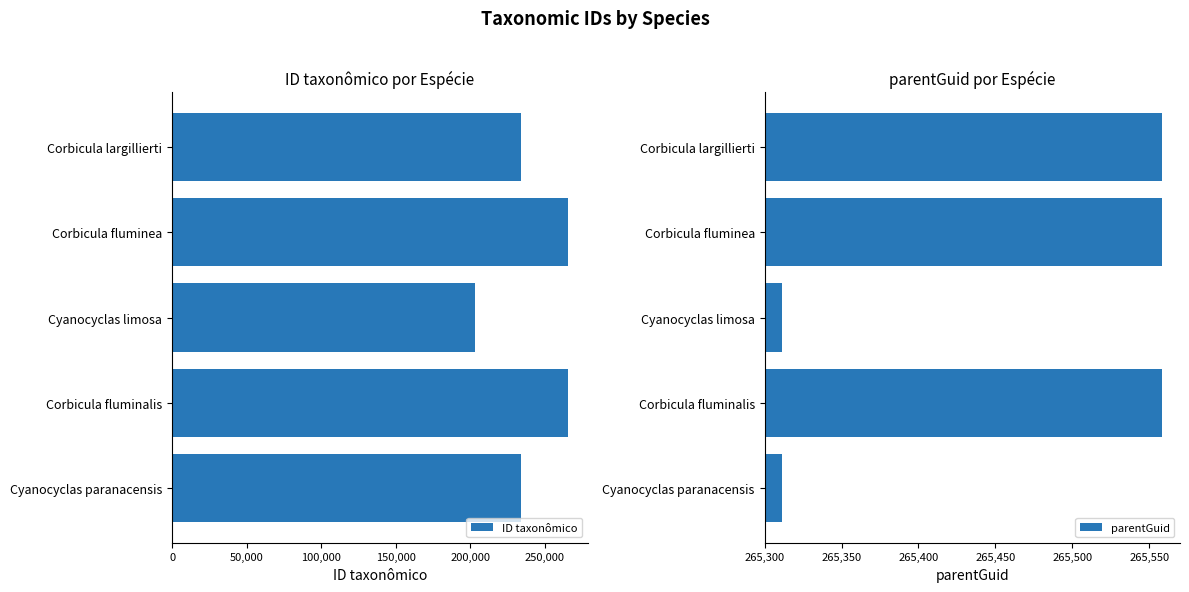

What is the average value of the parentGuid series?

265459